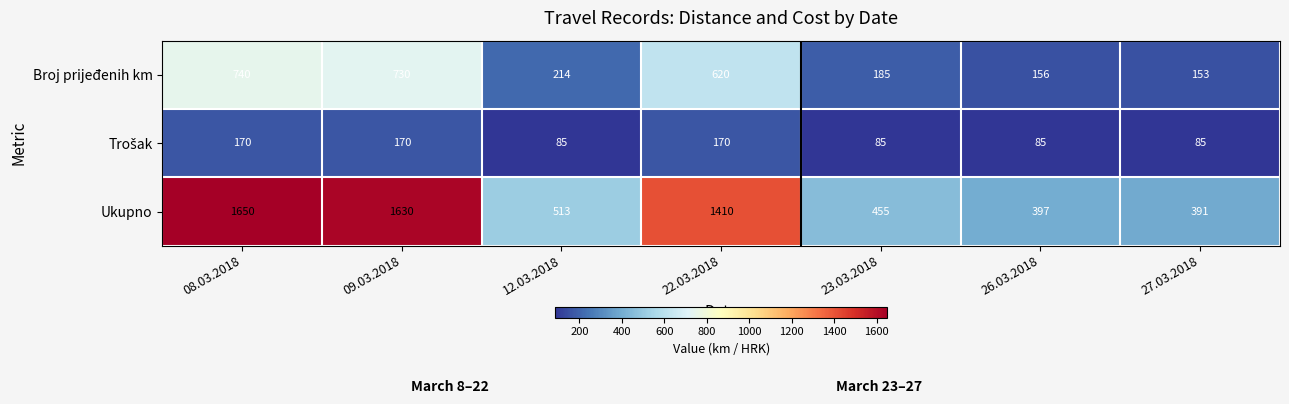

The value of Broj prijeđenih km at 27.03.2018 is 153. True or false?

True